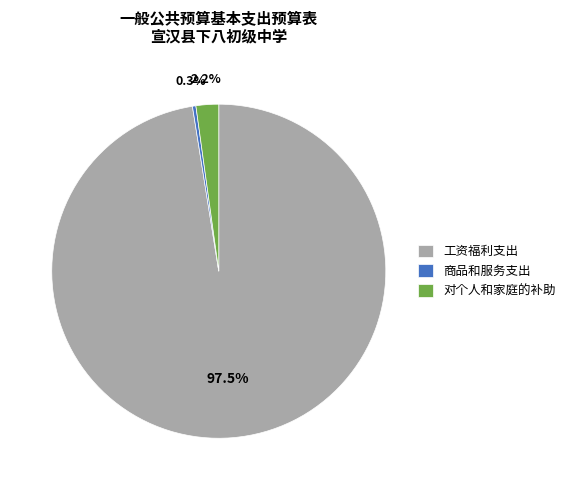

Which slice represents more than half of the pie?

工资福利支出